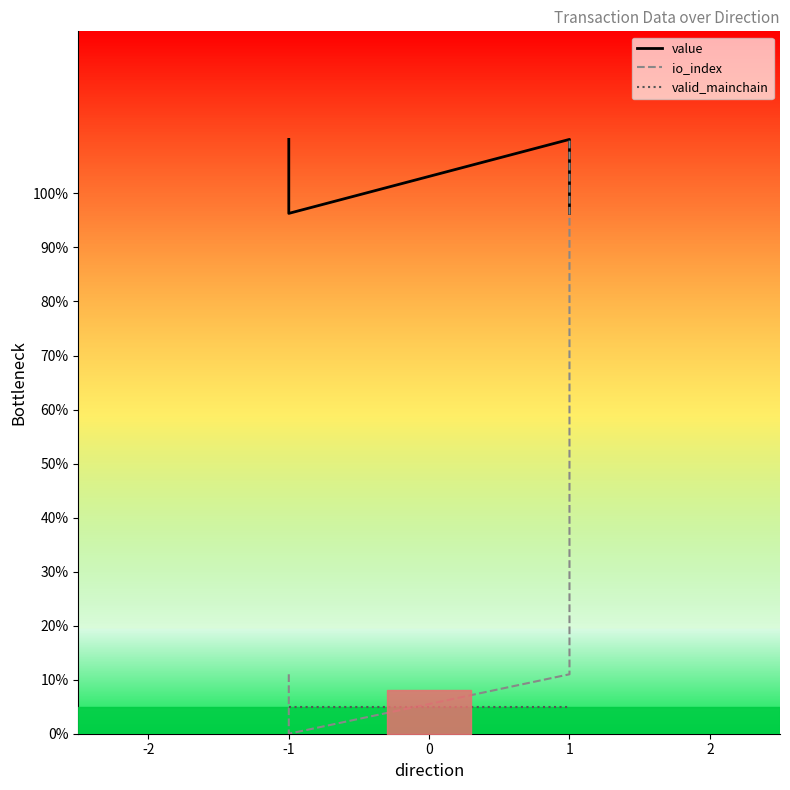

What value does the value series have at 1?

110.0